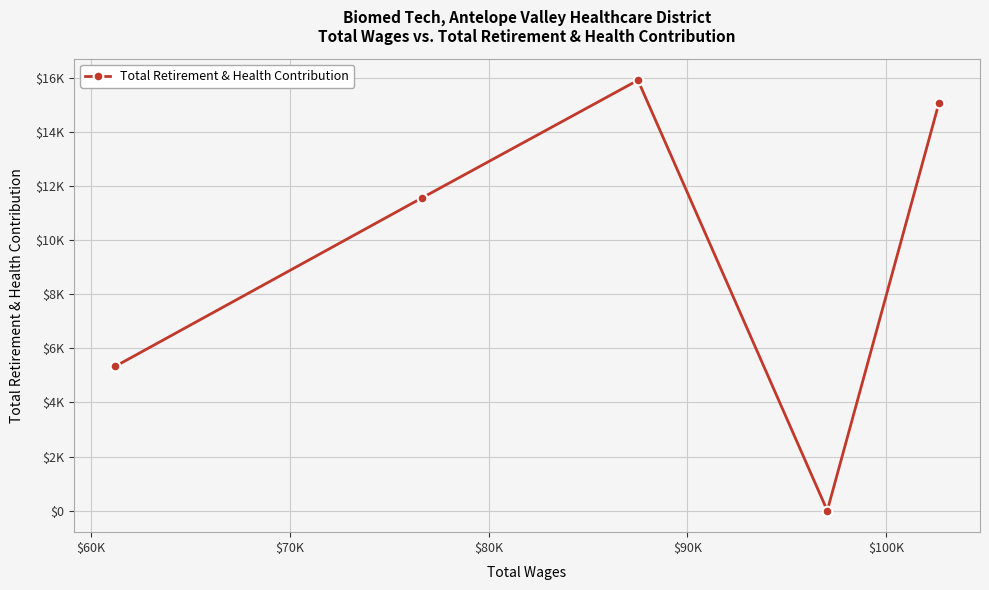

Is this an area chart (filled region under the line)?

No